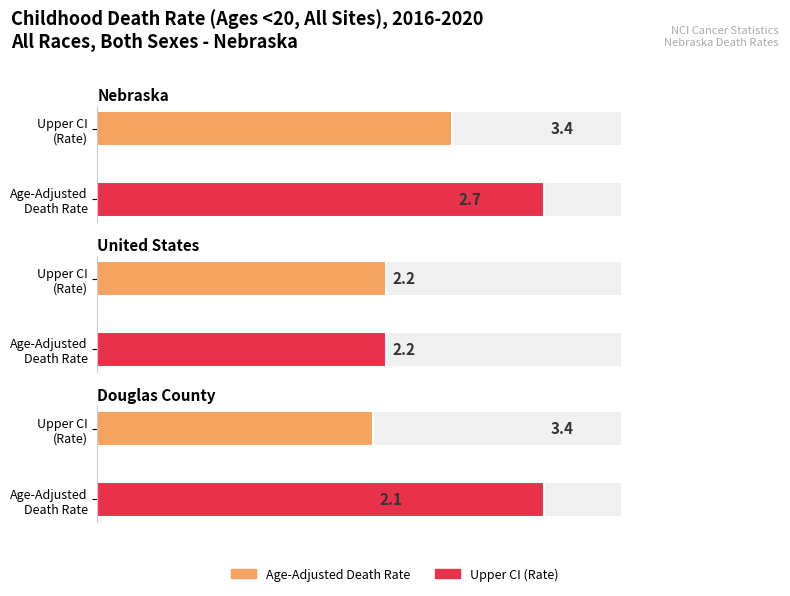

The Age-Adjusted Death Rate series shows 2.7 at Nebraska. True or false?

True